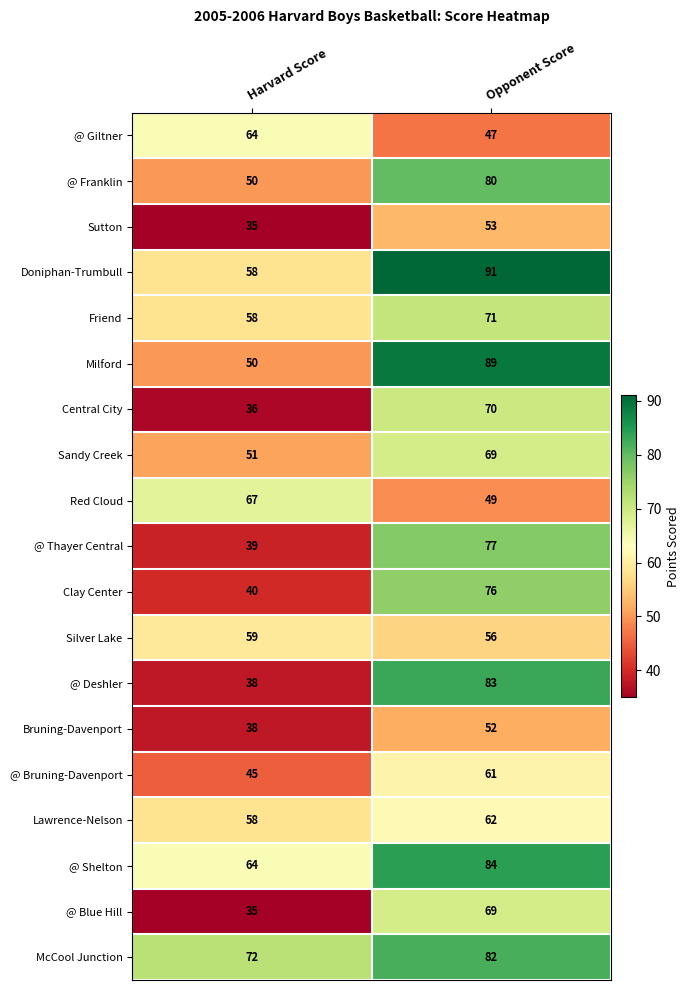

What is the difference between the Silver Lake values at Opponent Score and Harvard Score?

3